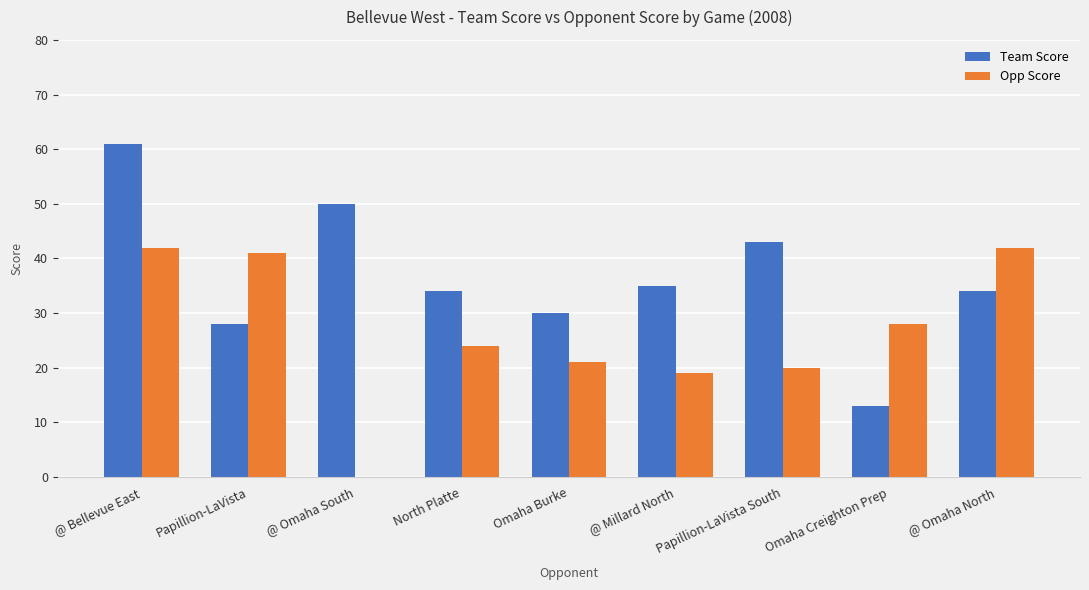

What is the approximate value of Opp Score at North Platte?

24